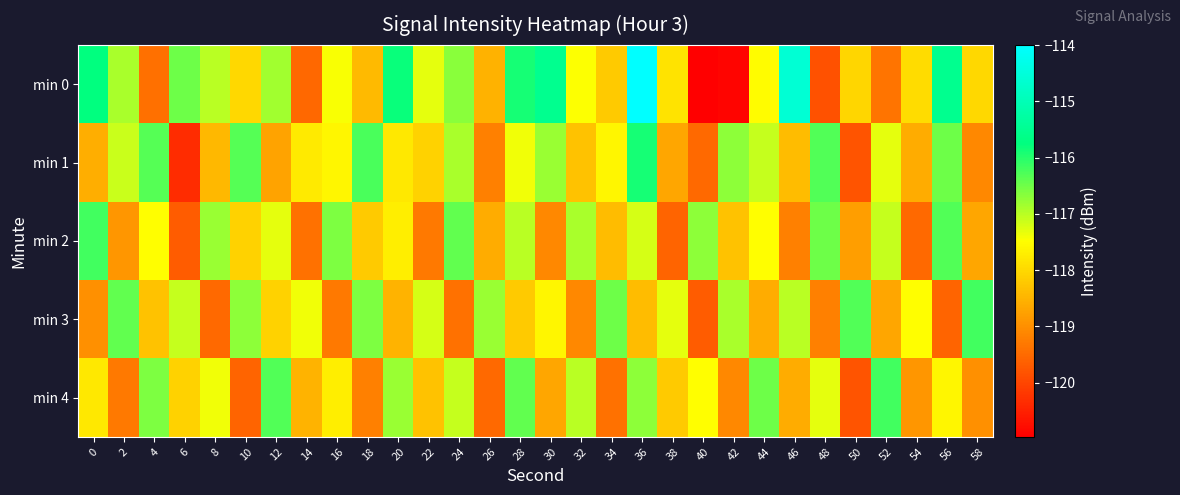

Reading right to left, what are all the values shown in this chart?

min 0: 58=-118.0	56=-115.5	54=-118.0	52=-119.4	50=-118.0	48=-119.8	46=-114.6	44=-117.5	42=-120.9	40=-121.0	38=-117.9	36=-114.0	34=-118.2	32=-117.5	30=-115.5	28=-115.9	26=-118.5	24=-116.7	22=-117.3	20=-115.8	18=-118.4	16=-117.4	14=-119.5	12=-116.8	10=-118.0	8=-117.0	6=-116.5	4=-119.4	2=-116.9	0=-115.7
min 1: 58=-119.1	56=-116.5	54=-118.6	52=-117.3	50=-119.8	48=-116.3	46=-118.4	44=-117.1	42=-116.7	40=-119.5	38=-118.7	36=-115.9	34=-117.6	32=-118.3	30=-116.8	28=-117.4	26=-119.2	24=-116.9	22=-118.1	20=-117.8	18=-116.3	16=-117.6	14=-117.8	12=-118.7	10=-116.3	8=-118.4	6=-120.4	4=-116.3	2=-117.1	0=-118.6
min 2: 58=-118.7	56=-116.3	54=-119.5	52=-117.1	50=-118.8	48=-116.5	46=-119.2	44=-117.5	42=-118.3	40=-116.7	38=-119.6	36=-117.2	34=-118.4	32=-116.9	30=-119.1	28=-117.0	26=-118.6	24=-116.4	22=-119.3	20=-117.7	18=-118.2	16=-116.6	14=-119.4	12=-117.3	10=-118.1	8=-116.8	6=-119.7	4=-117.5	2=-118.9	0=-116.2
min 3: 58=-116.2	56=-119.6	54=-117.5	52=-118.7	50=-116.3	48=-119.2	46=-117.0	44=-118.6	42=-116.9	40=-119.7	38=-117.3	36=-118.4	34=-116.5	32=-119.1	30=-117.6	28=-118.2	26=-116.8	24=-119.4	22=-117.2	20=-118.5	18=-116.6	16=-119.3	14=-117.4	12=-118.1	10=-116.7	8=-119.5	6=-117.1	4=-118.3	2=-116.4	0=-119.0
min 4: 58=-119.0	56=-117.6	54=-118.9	52=-116.2	50=-119.8	48=-117.3	46=-118.6	44=-116.5	42=-119.1	40=-117.5	38=-118.2	36=-116.7	34=-119.4	32=-117.0	30=-118.7	28=-116.4	26=-119.5	24=-117.1	22=-118.3	20=-116.8	18=-119.2	16=-117.7	14=-118.5	12=-116.3	10=-119.6	8=-117.4	6=-118.1	4=-116.6	2=-119.3	0=-117.8